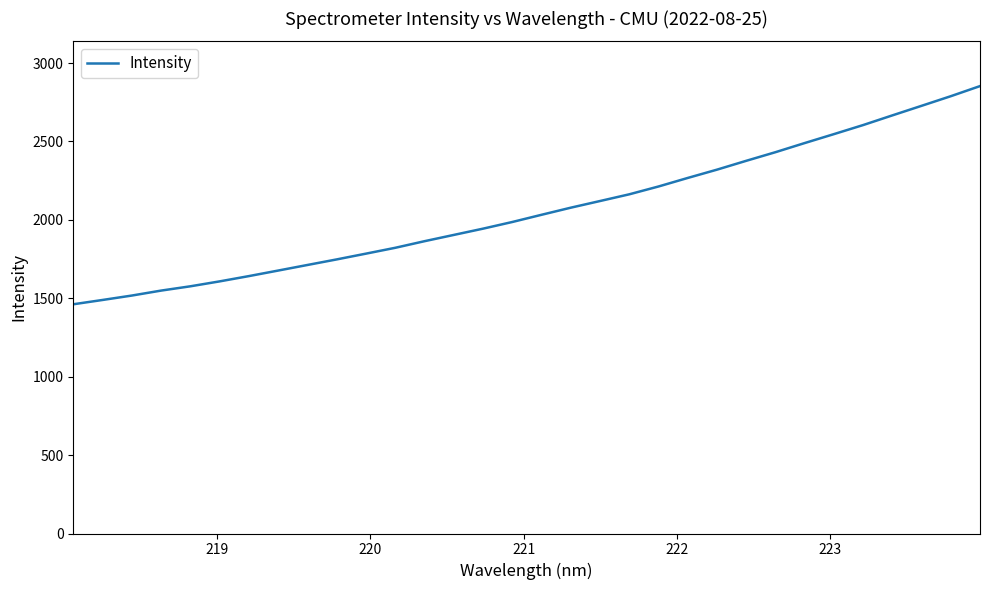

What is the difference between the maximum and minimum values?

1391.2